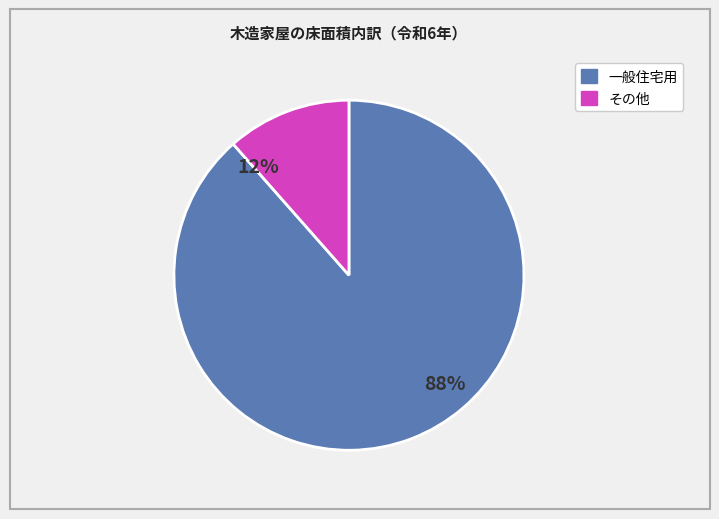

Does any single category account for the majority?

Yes